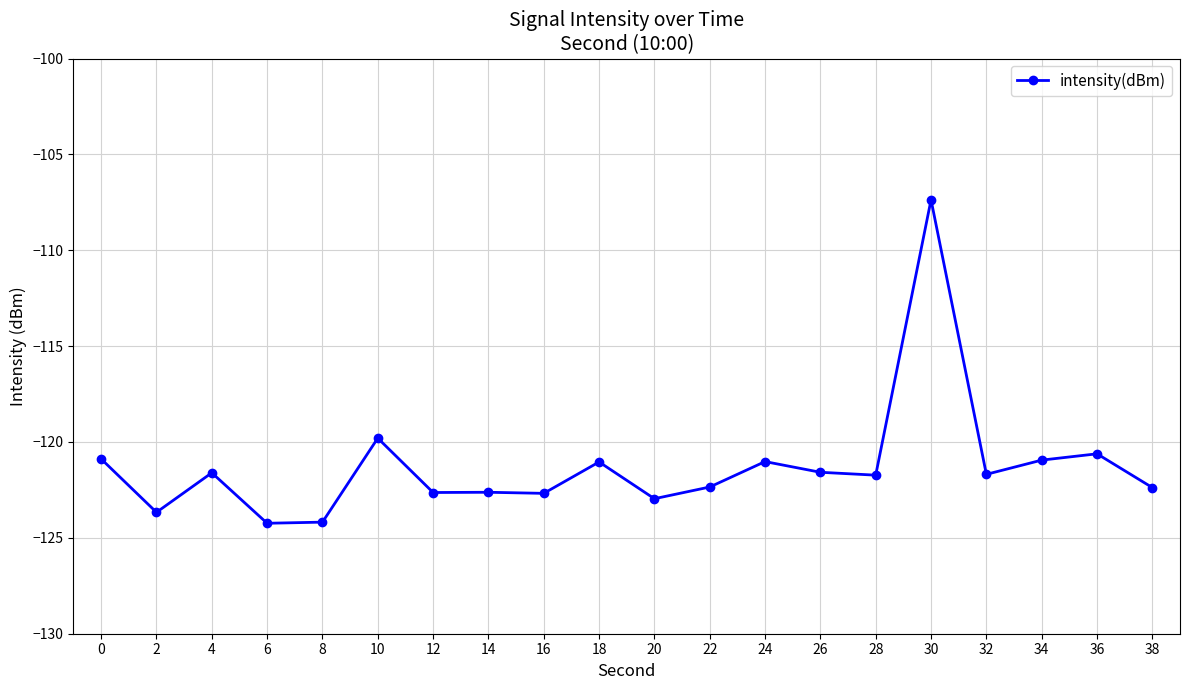

At which category does the data reach its first local peak?

4